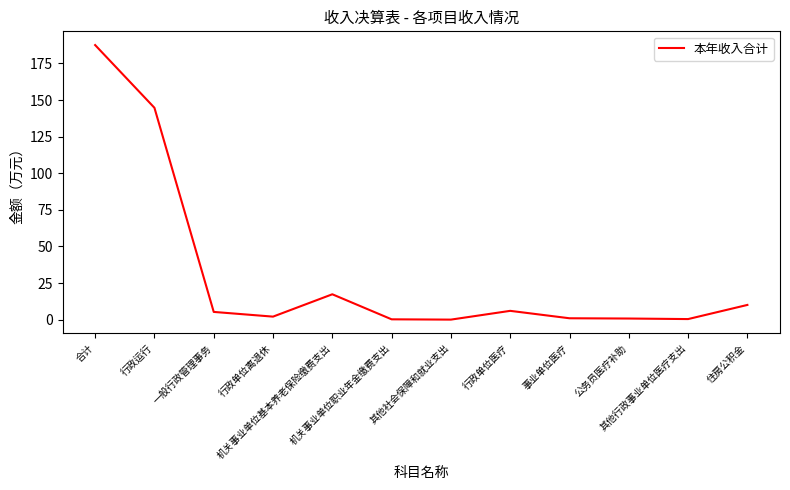

What is the maximum value shown in the chart?

187.6